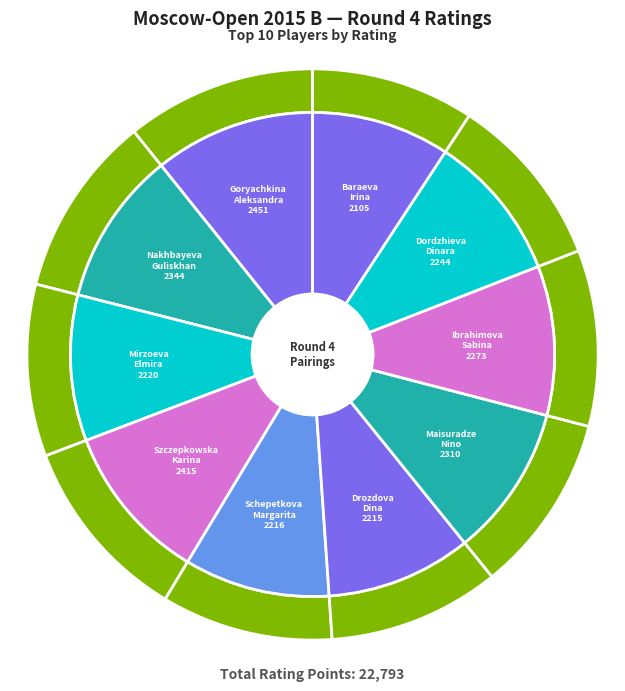

Which slice is the largest?

Goryachkina
Aleksandra
2451